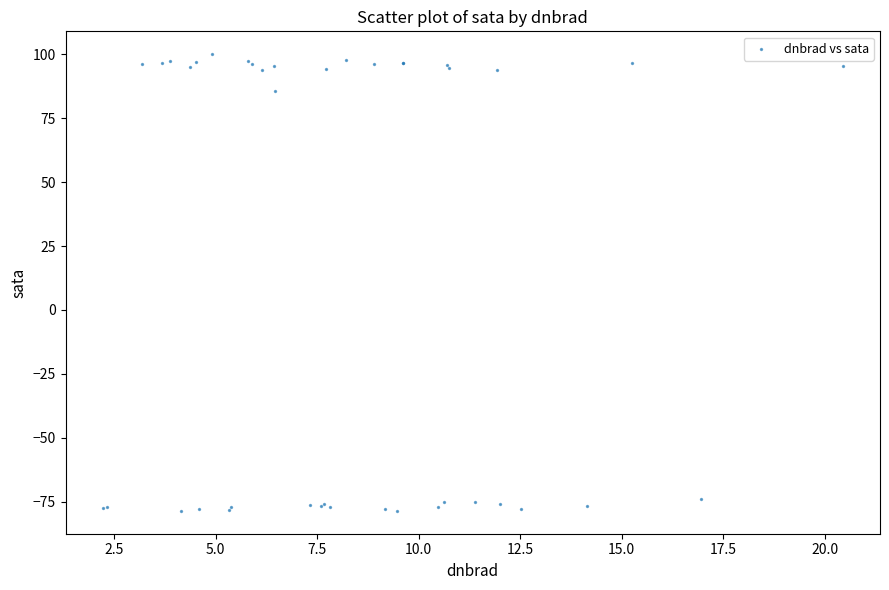

What Y value in the scatter plot is closest to 10?

85.7